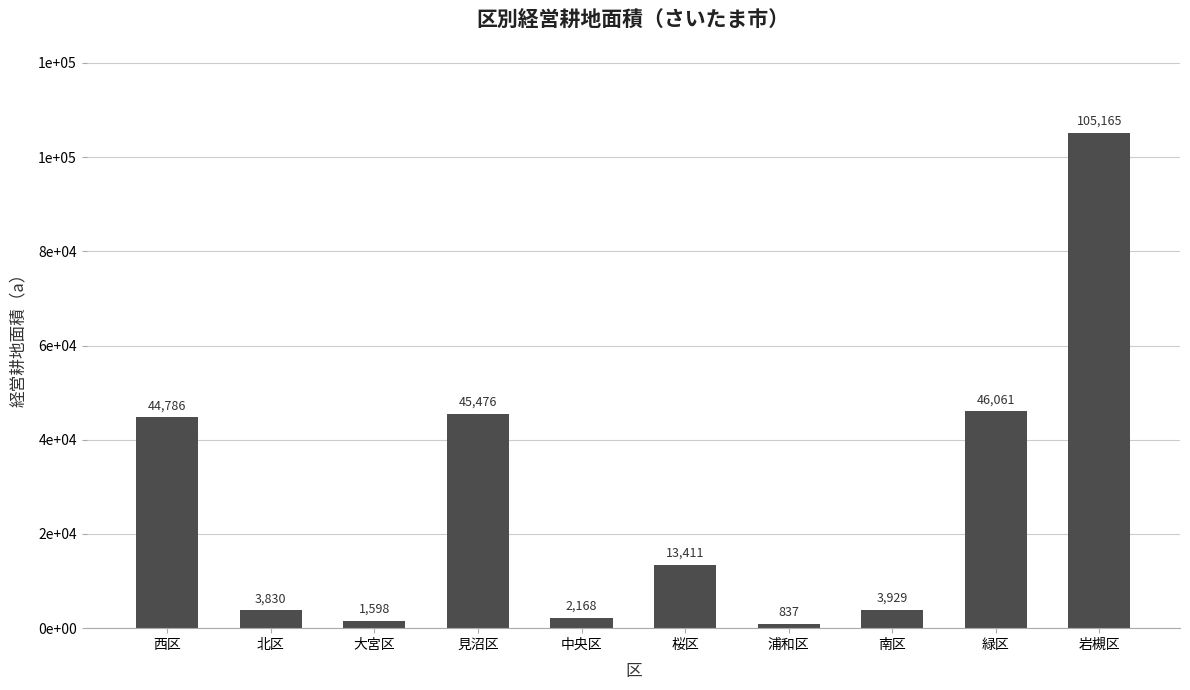

What is the sum of all values?

267261